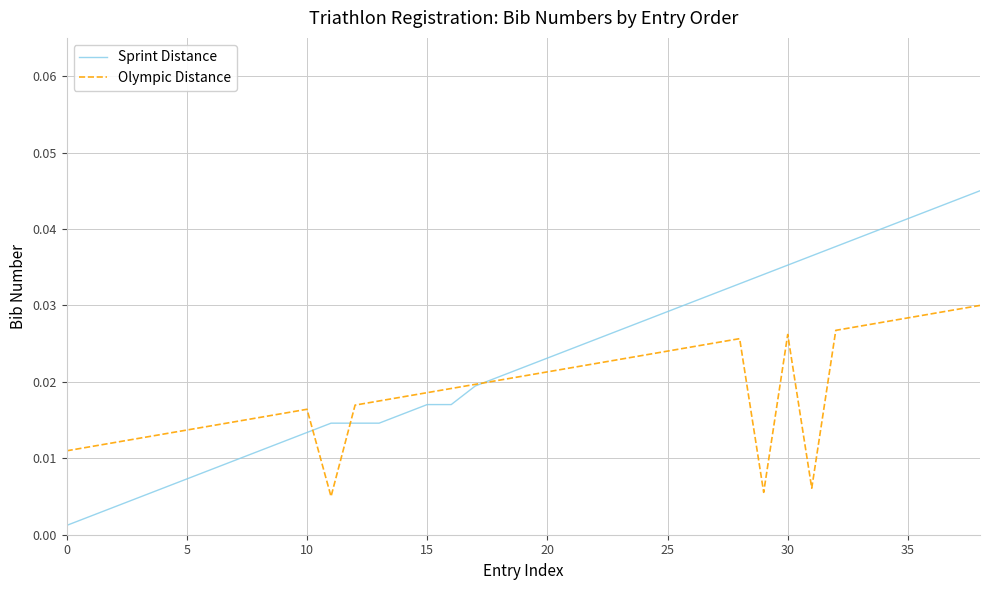

How many distinct data groups are displayed?

2